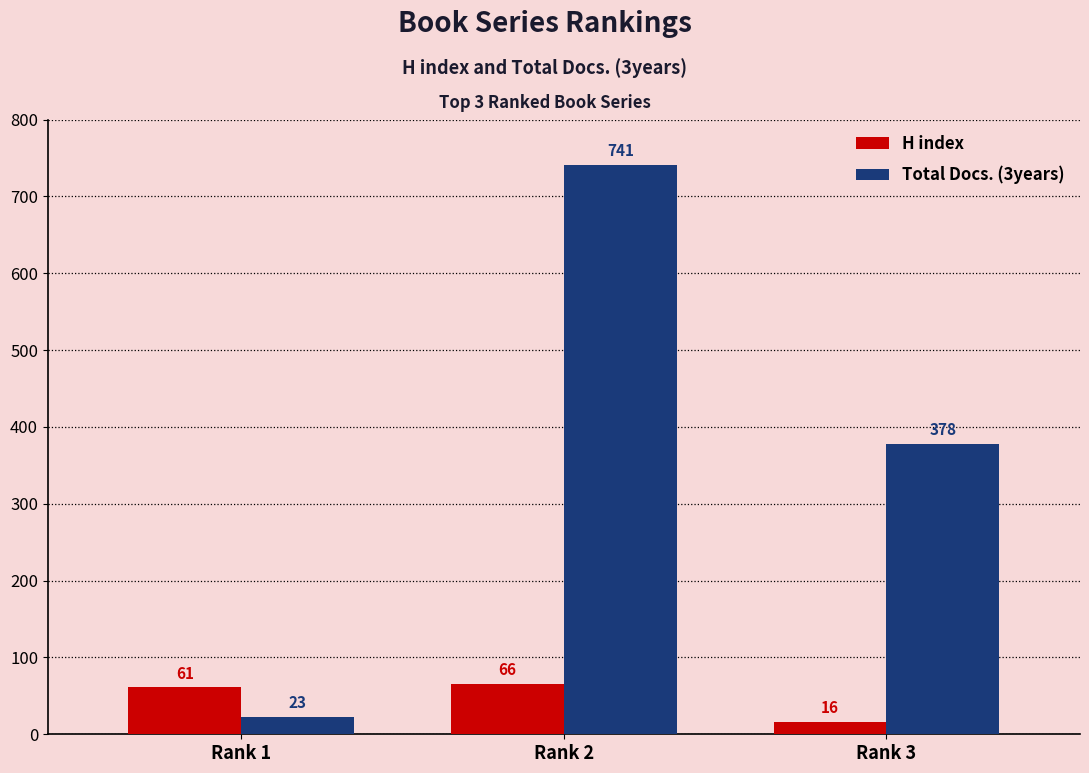

Which series has the largest total across all categories?

Total Docs. (3years)